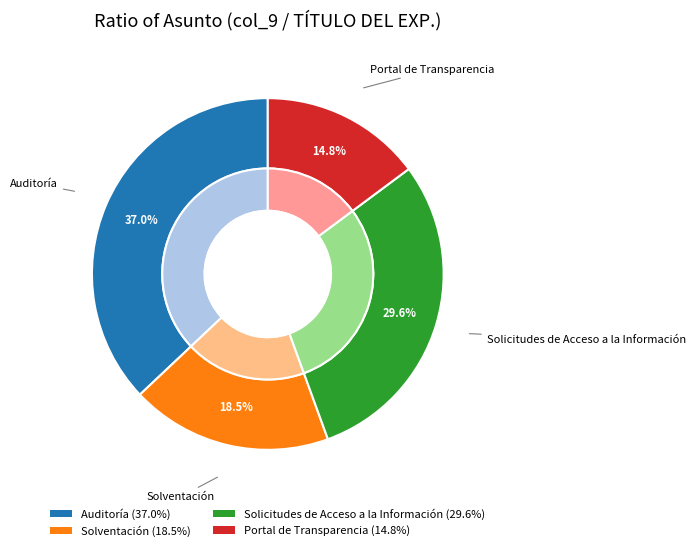

To the nearest percent, what is the difference between the largest and smallest slice percentages?

22%